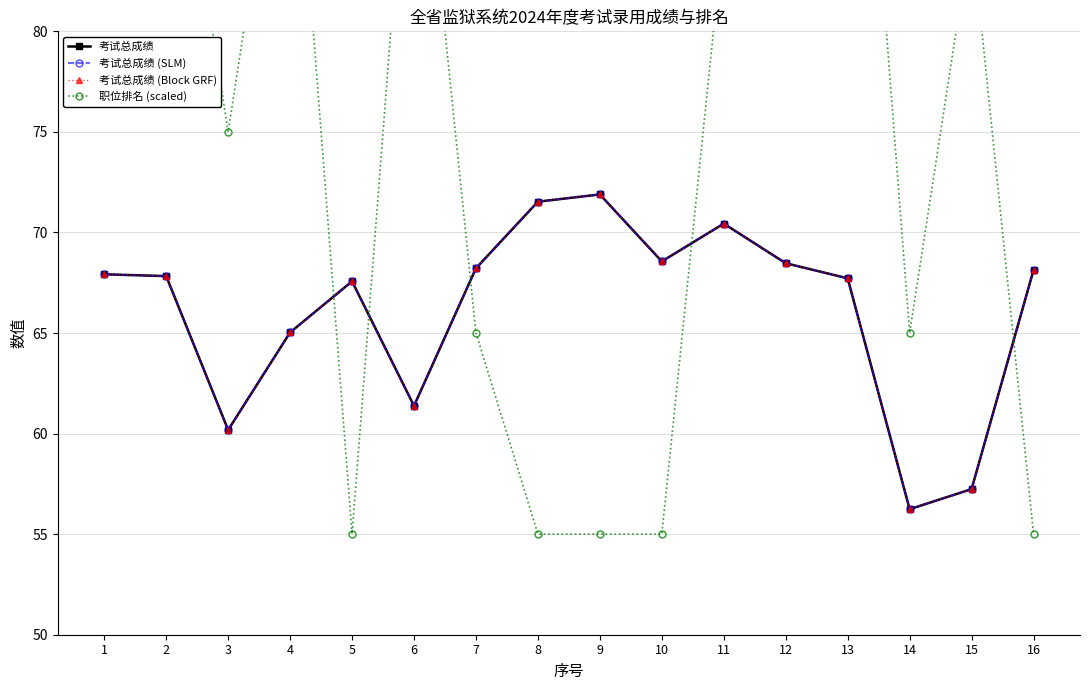

Where is the first local maximum for 考试总成绩 (Block GRF)?

5